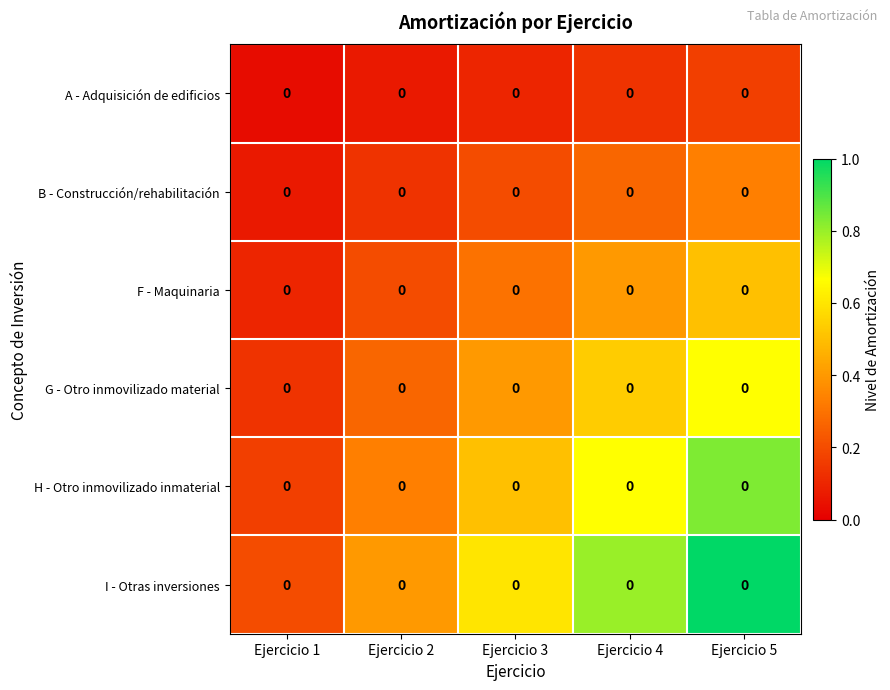

How many categories are shown in the chart?

5